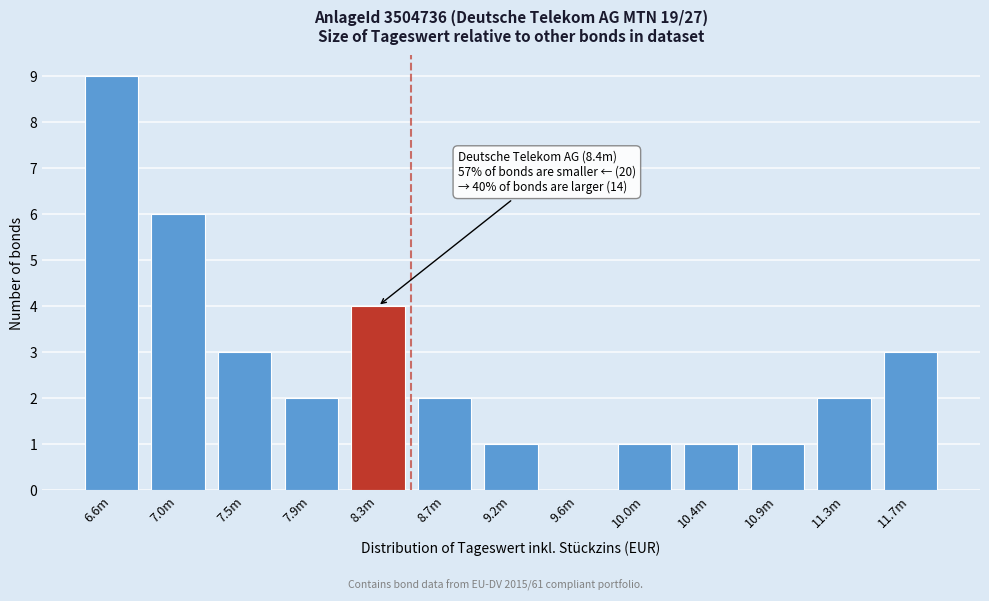

Reading right to left, extract all data points from this chart.

11.7m=3	11.3m=2	10.9m=1	10.4m=1	10.0m=1	9.6m=0	9.2m=1	8.7m=2	8.3m=4	7.9m=2	7.5m=3	7.0m=6	6.6m=9